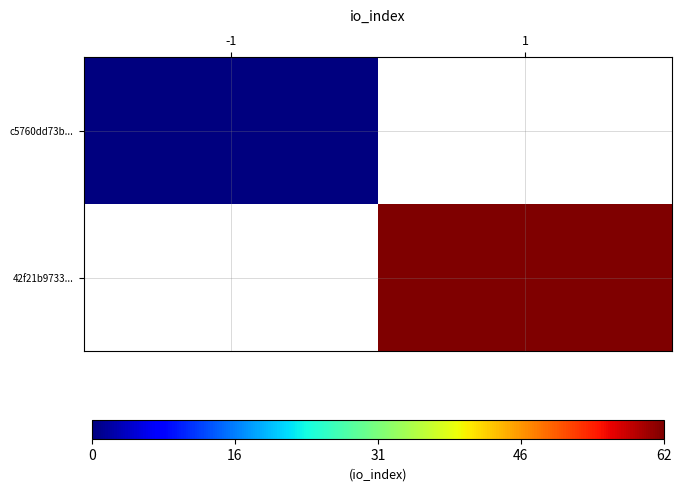

The c5760dd73b... series shows 0.0 at -1. True or false?

True